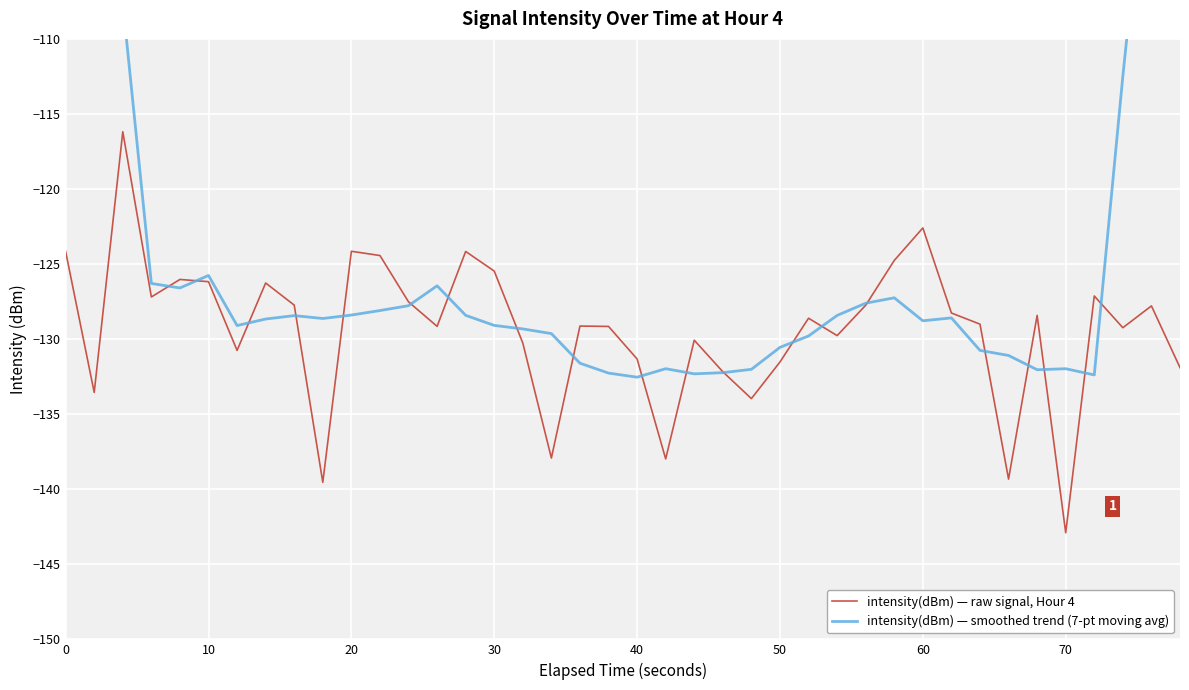

What is the minimum value for intensity(dBm) — raw signal, Hour 4?

-142.9